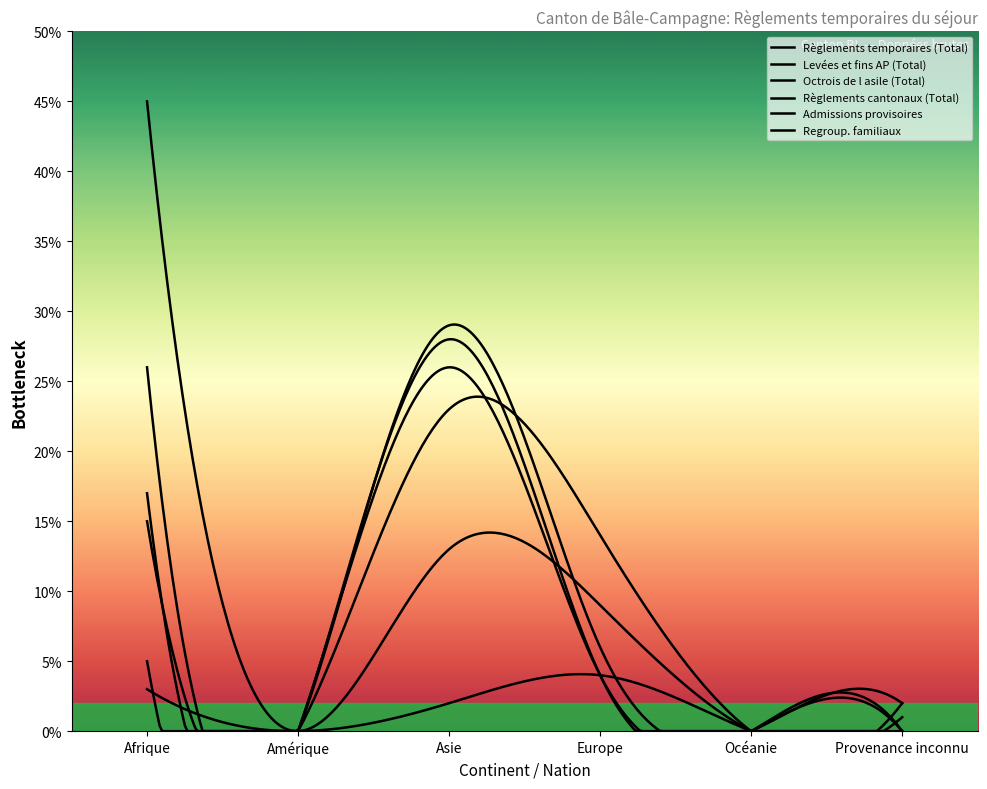

How many interior local peaks does the Admissions provisoires series have?

1